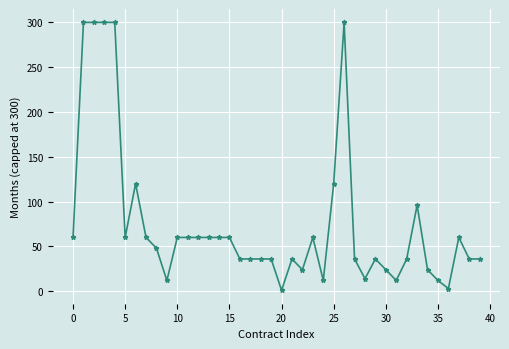

What is the value of the 9th point from the left?

48